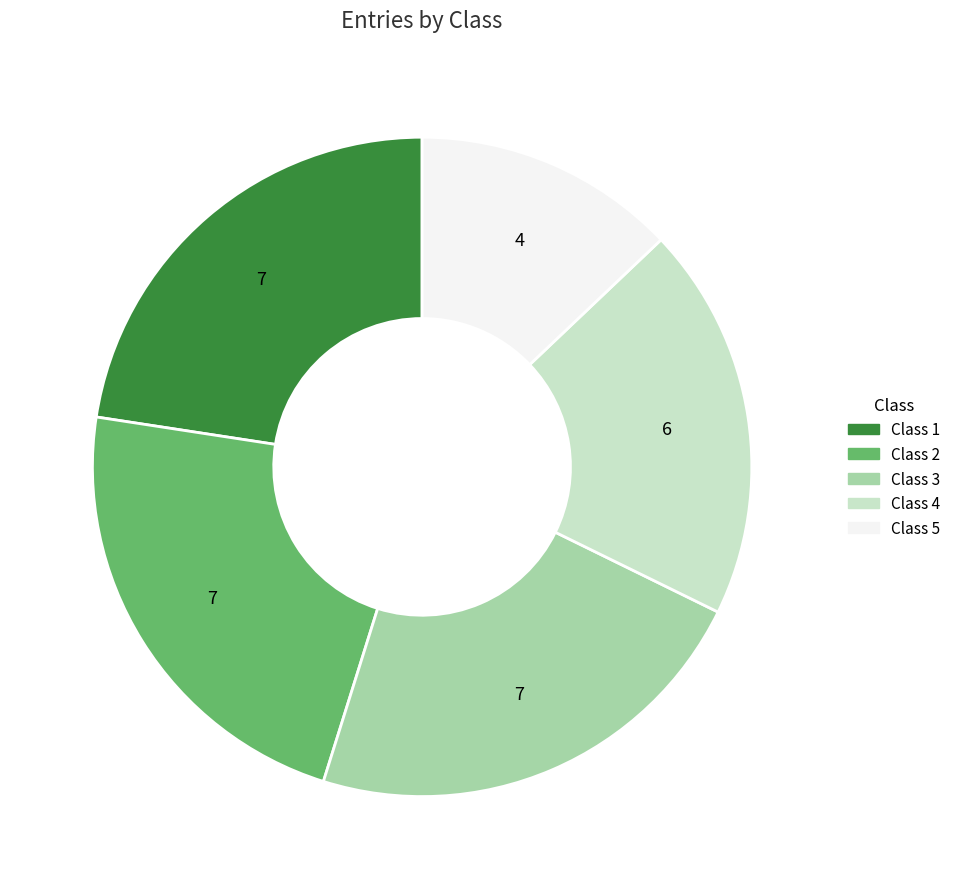

Between Class 1 and Class 5, which is larger?

Class 1